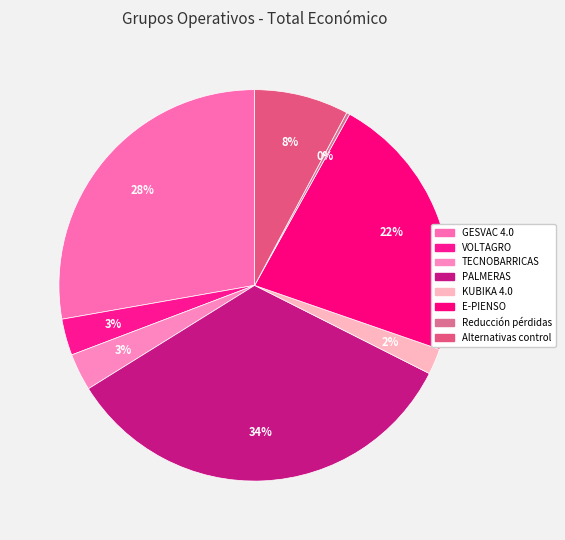

Which category has the biggest portion of the pie?

PALMERAS